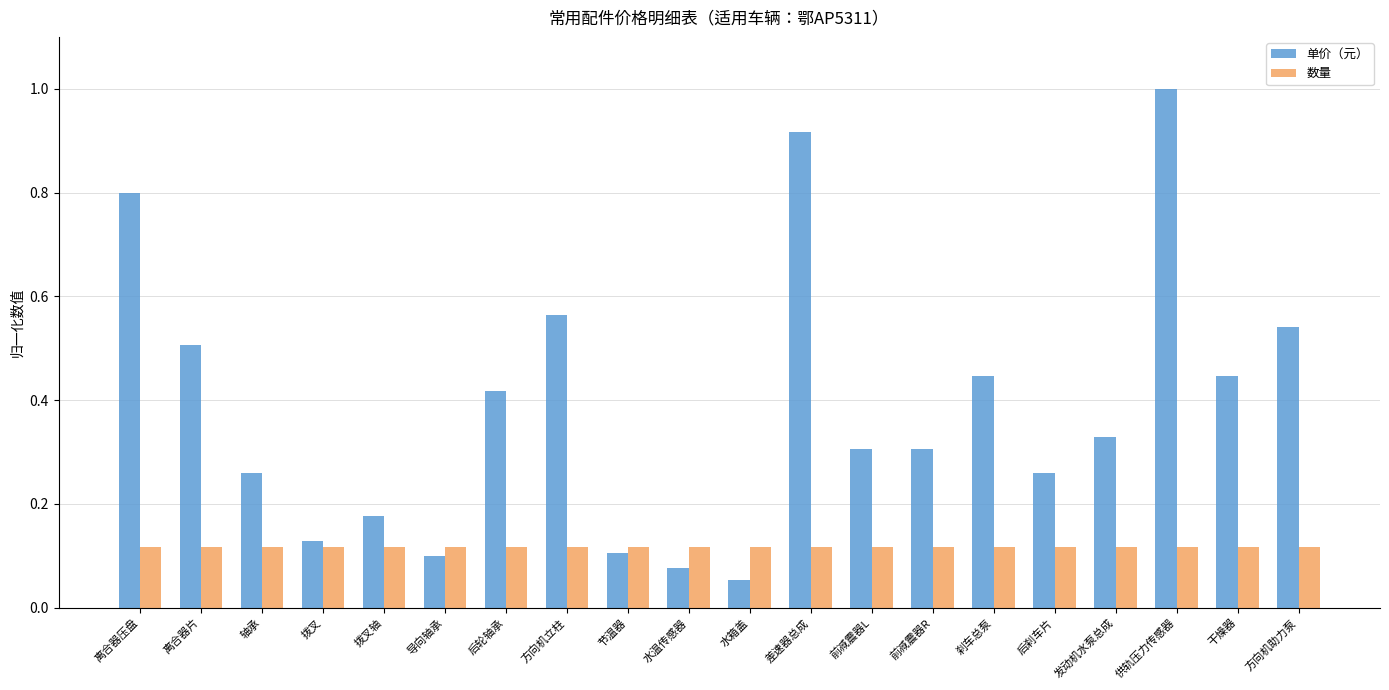

What is the sum of the 单价（元） values at 水箱盖 and 差速器总成?

1.0